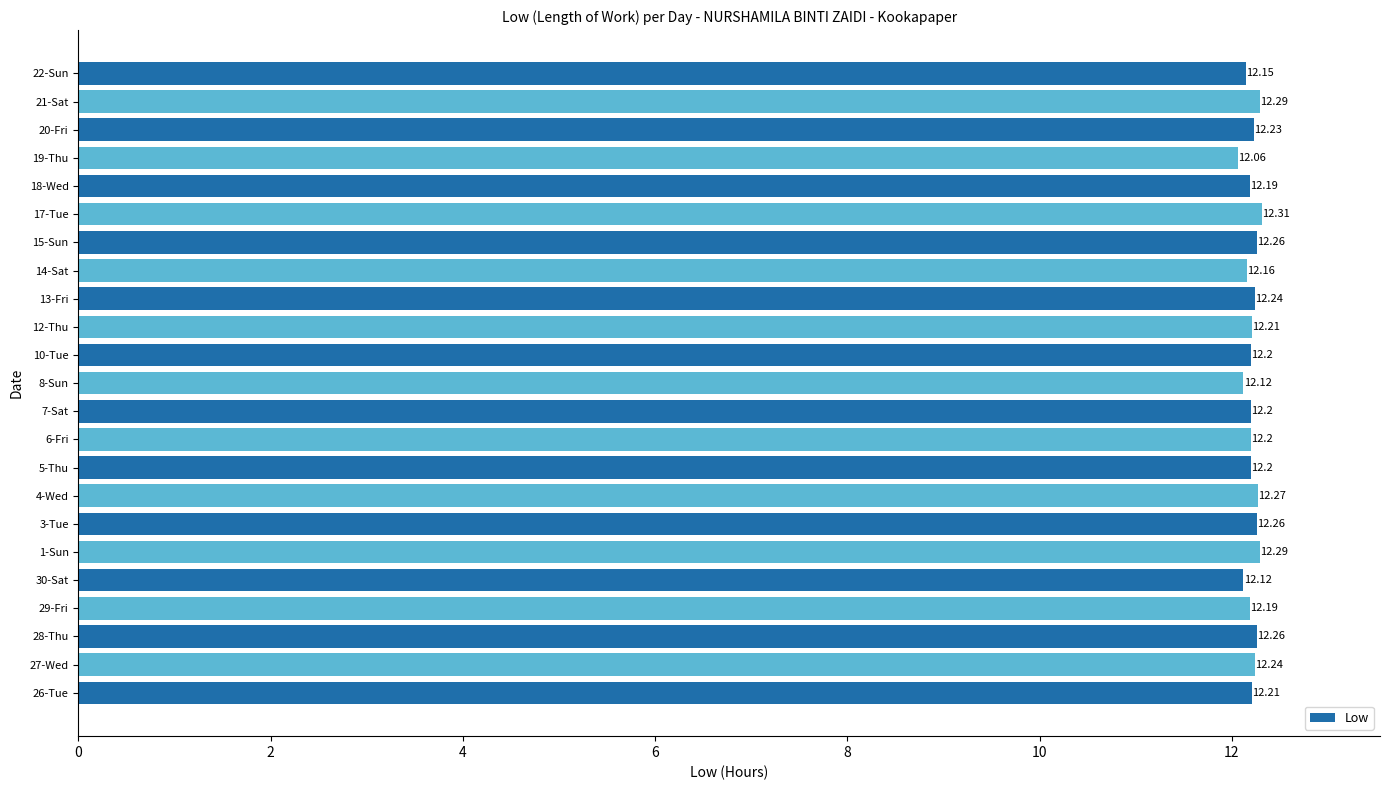

Between 8-Sun and 5-Thu, which is larger?

5-Thu